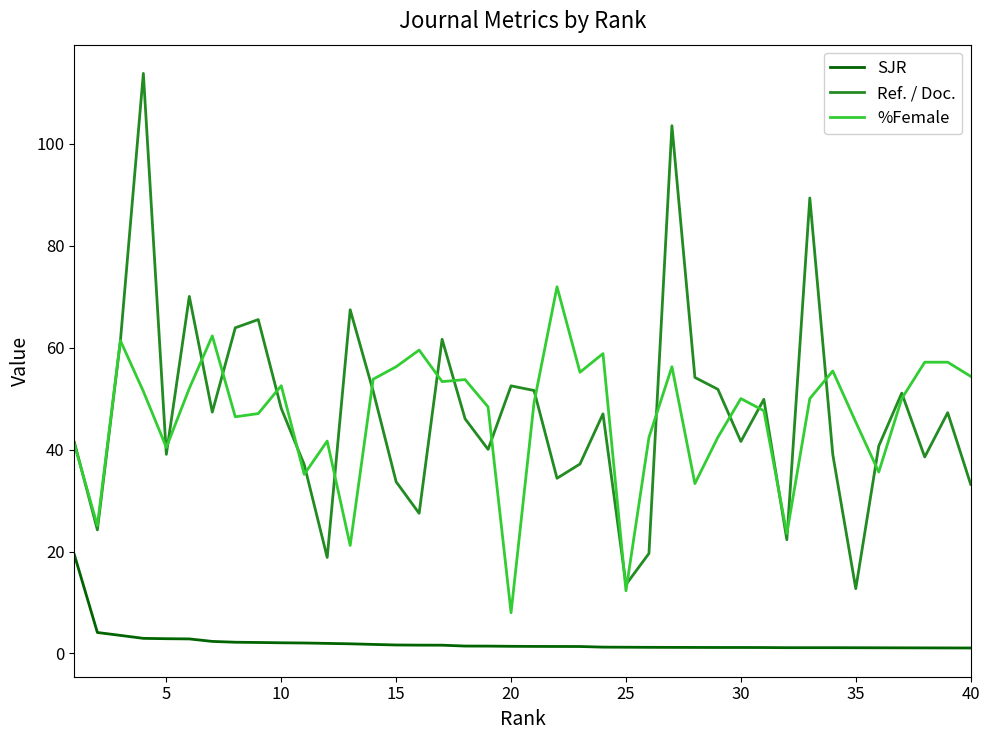

True or false: %Female and SJR cross at least once.

False